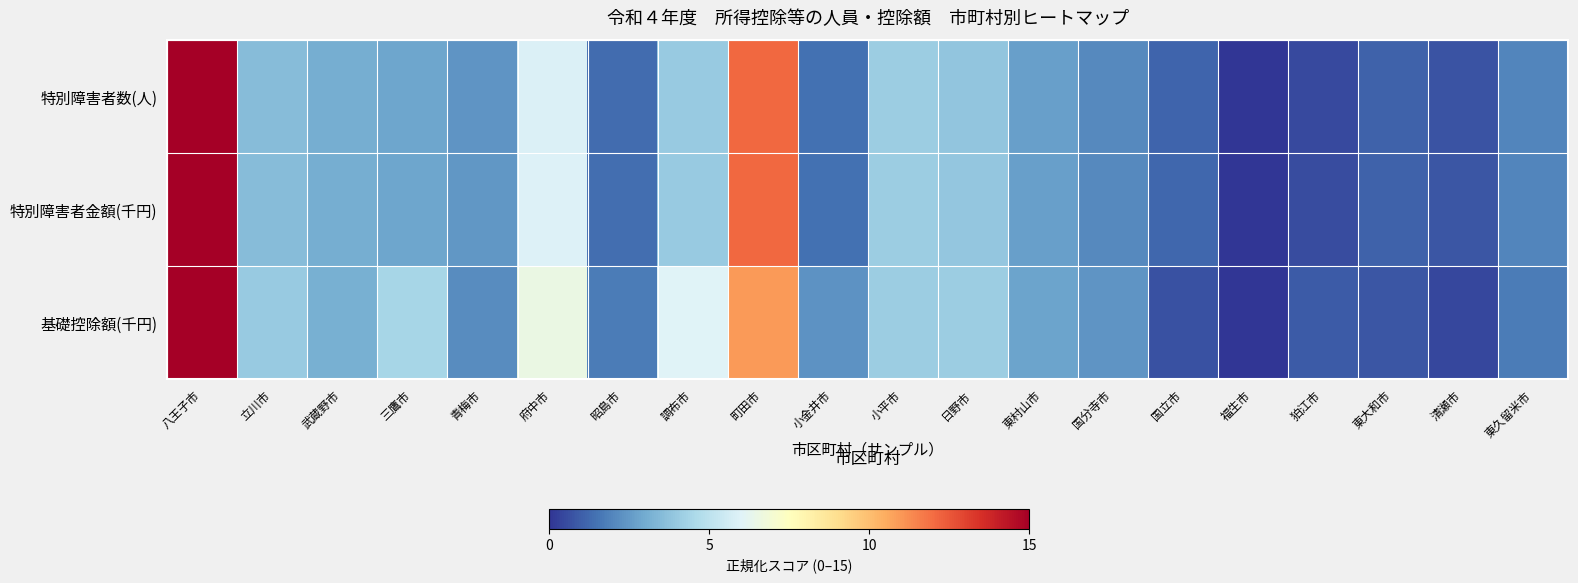

How many data points does each series have?

20